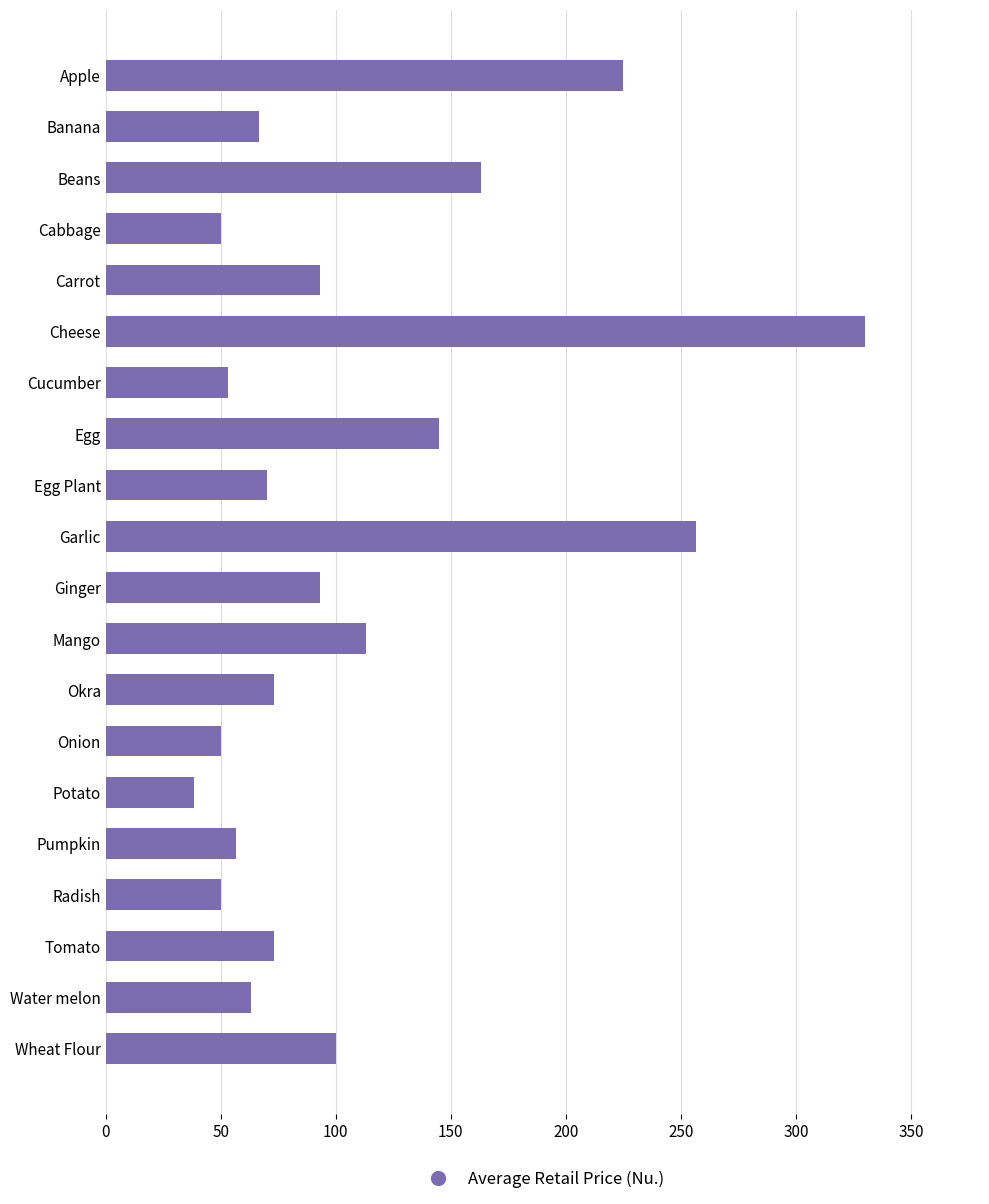

What is the value of the 14th bar from the top?

50.0